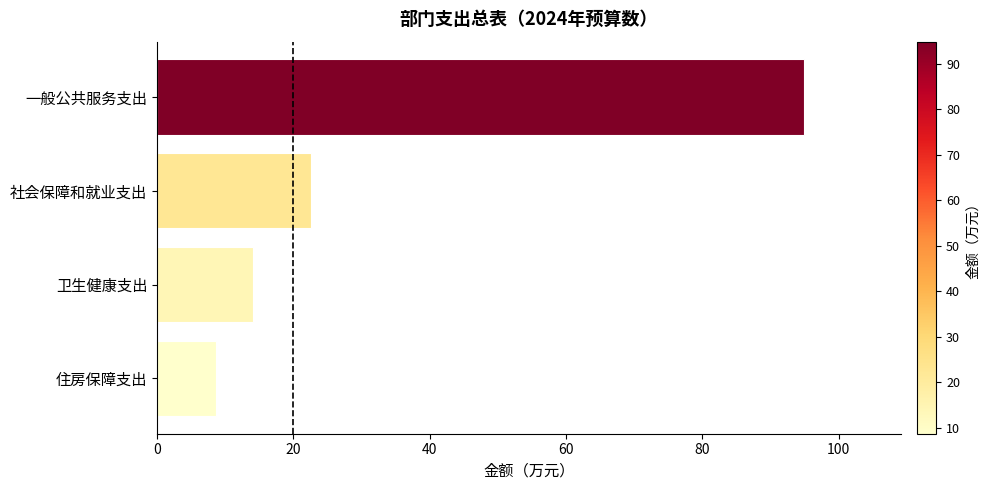

What is the approximate value at 住房保障支出?

8.7